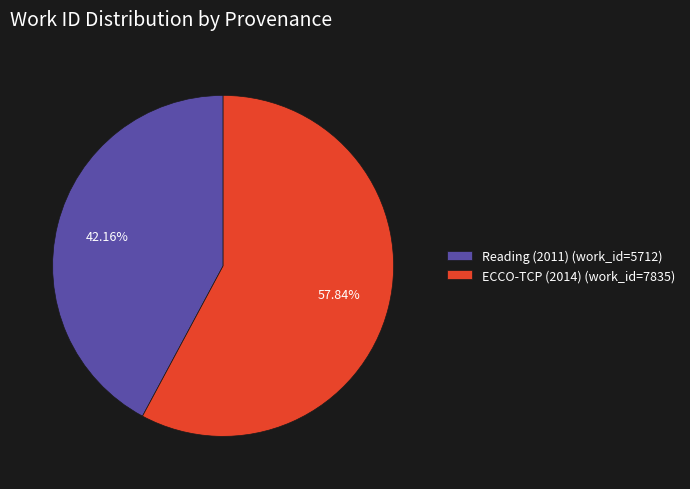

What is the largest slice in the pie chart?

ECCO-TCP (2014)